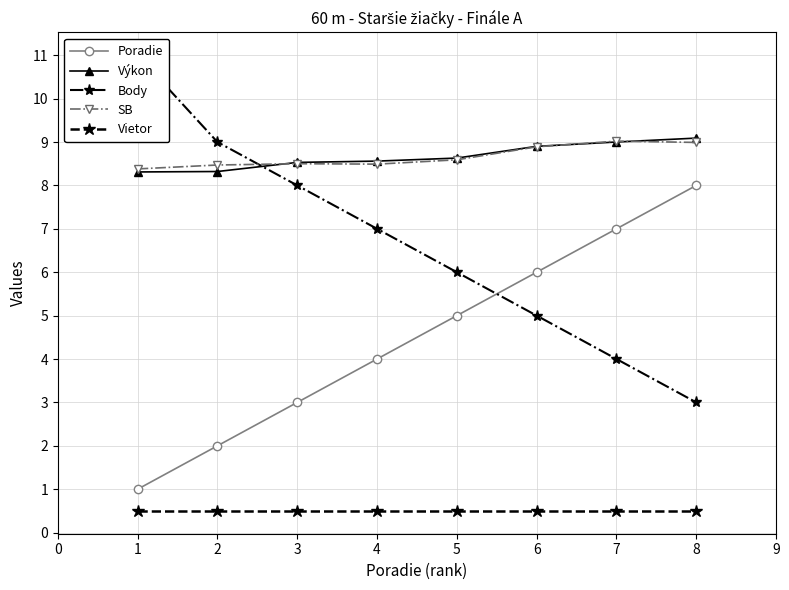

Reading right to left, list all the values displayed in this chart.

Poradie: 8.0	7.0	6.0	5.0	4.0	3.0	2.0	1.0
Výkon: 9.1	9.0	8.9	8.6	8.6	8.5	8.3	8.3
Body: 3.0	4.0	5.0	6.0	7.0	8.0	9.0	11.0
SB: 9.0	9.0	8.9	8.6	8.5	8.5	8.5	8.4
Vietor: 0.5	0.5	0.5	0.5	0.5	0.5	0.5	0.5